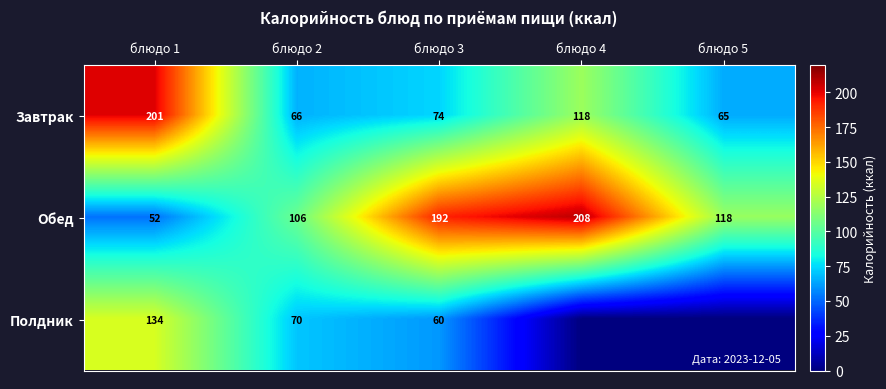

How many data points does each series have?

5